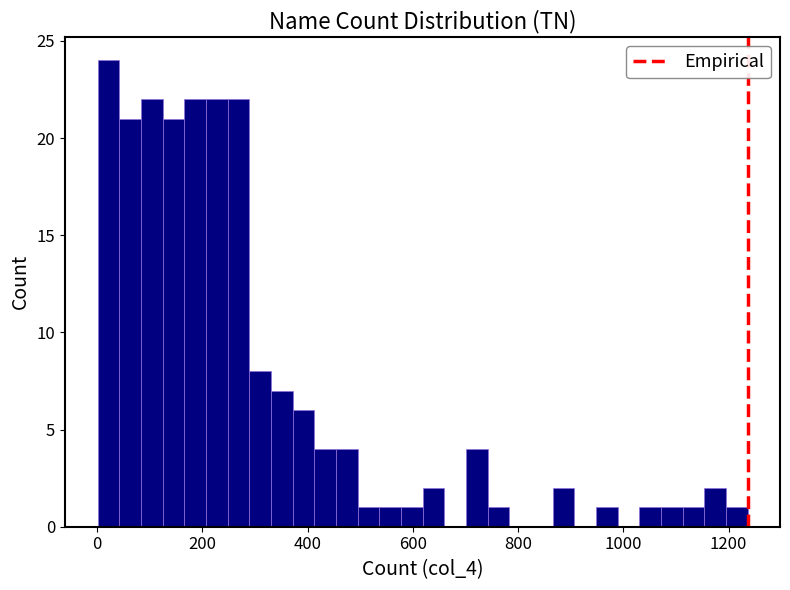

Around what value on the x-axis is the tallest bar? Give the approximate position of its centre, as read against the axis.

20